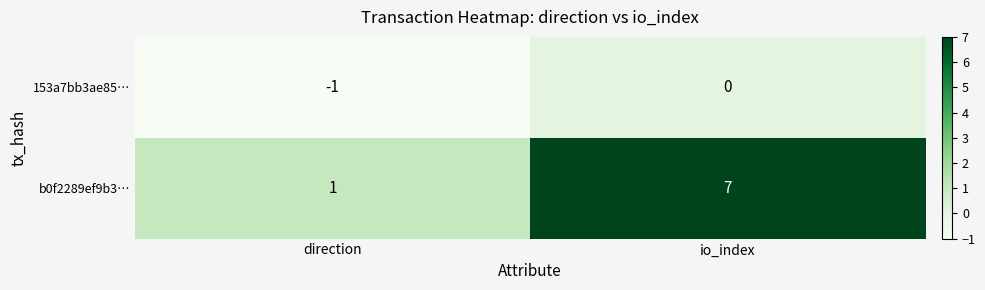

What value does the b0f2289ef9b3… series have at io_index?

7